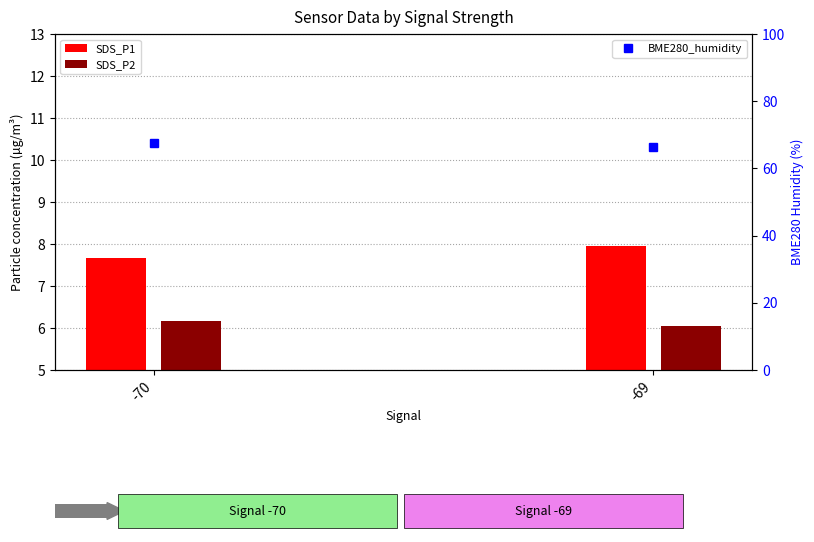

At which category is the sum across all series the highest?

-70